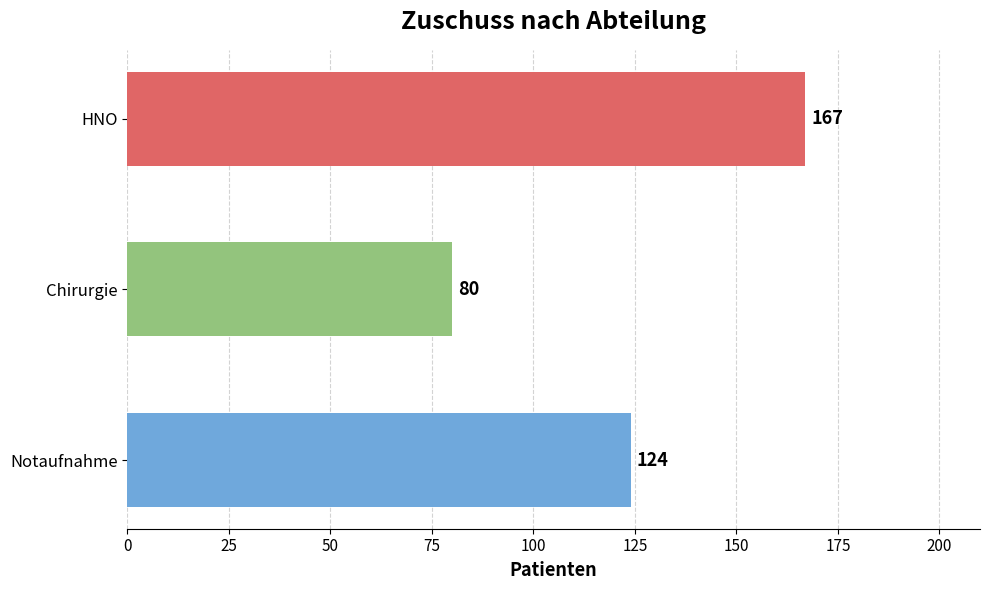

Reading bottom to top, list all the values displayed in this chart.

Notaufnahme=124	Chirurgie=80	HNO=167